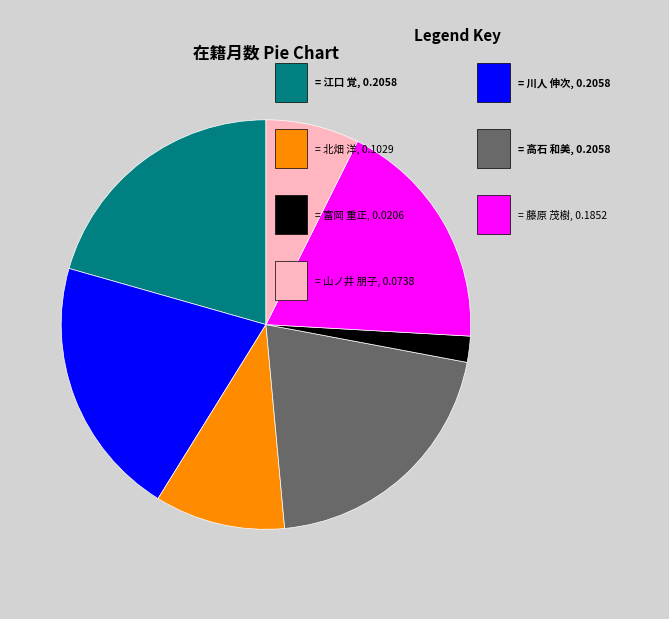

Does any single category account for the majority?

No